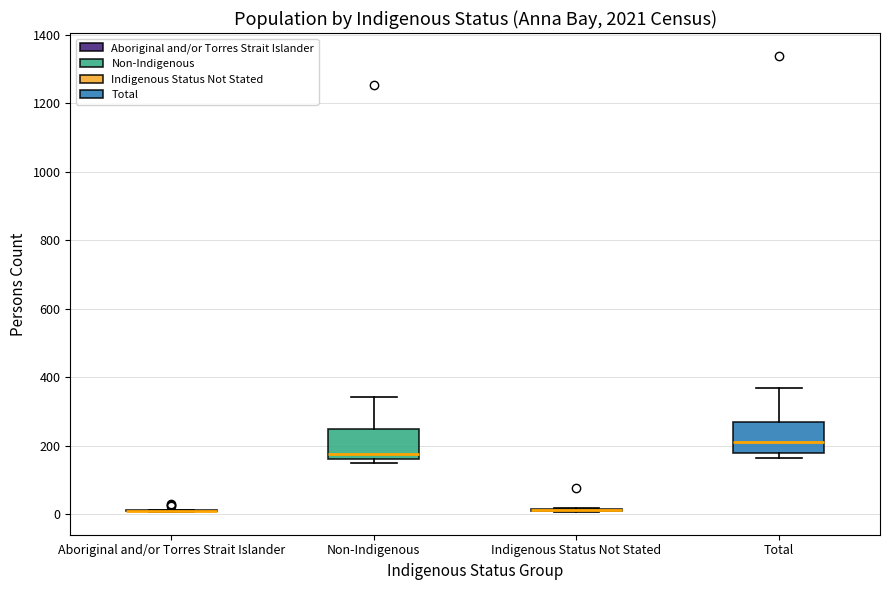

Reading left to right, transcribe this box plot: for each box, give where its median line is, the range the box spans, and where its two whiskers end, as read against the y-axis. The values are not printed on the chart, so give them approximately, as read against the axis.

Aboriginal and/or Torres Strait Islander: box collapsed to a line at 0, whiskers 0 to 20
Non-Indigenous: median 180, box 160 to 240, whiskers 140 to 340
Indigenous Status Not Stated: box collapsed to a line at 20, whiskers 0 to 20
Total: median 220, box 180 to 260, whiskers 160 to 360